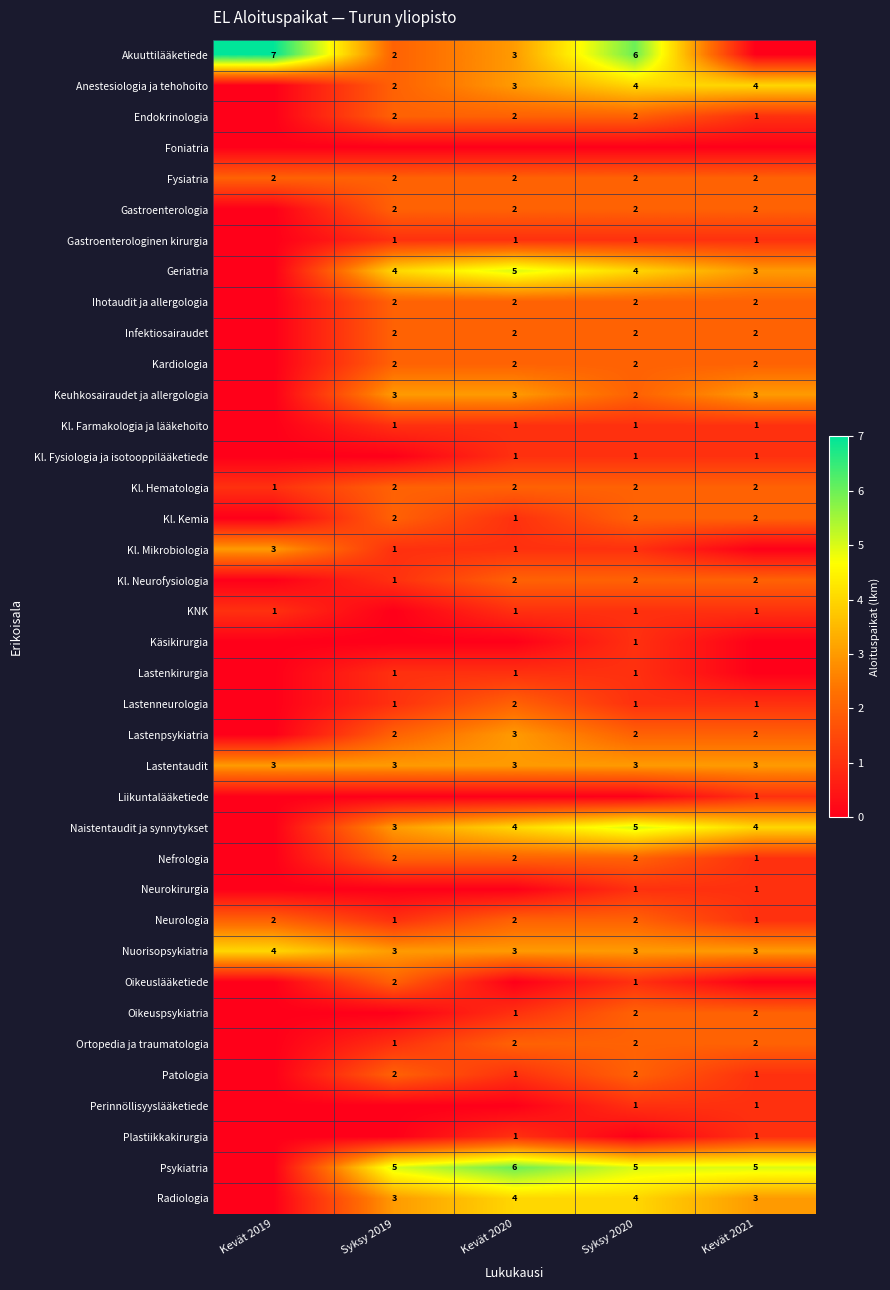

Is the value of Kl. Mikrobiologia at Kevät 2019 greater than the value of Neurologia at Syksy 2019?

Yes